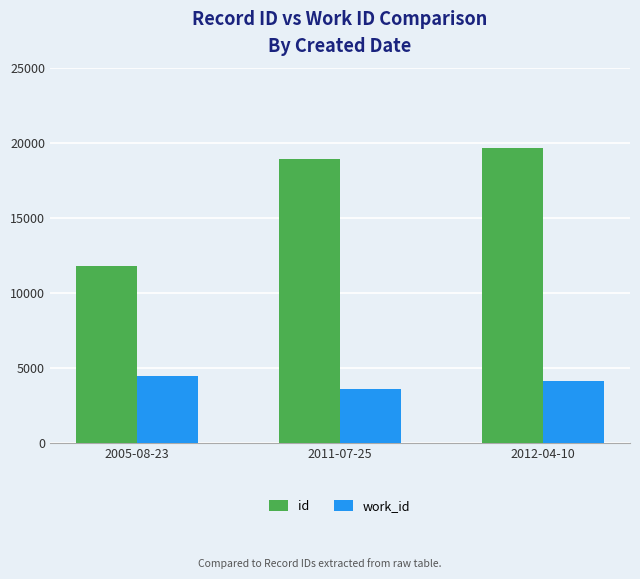

At which label does id reach its minimum?

2005-08-23